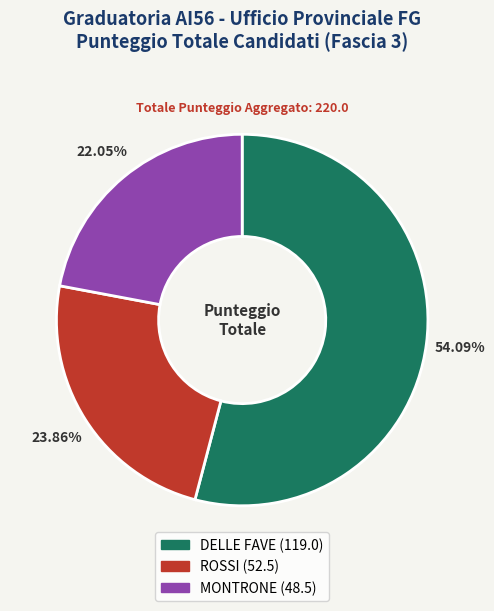

To the nearest percent, what percentage of the pie is DELLE FAVE?

54%